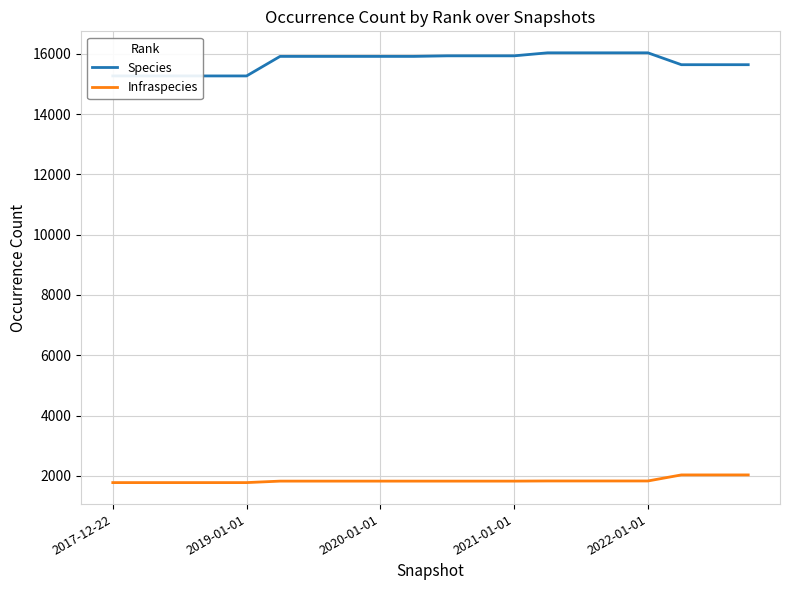

Count the number of categories in the chart.

20